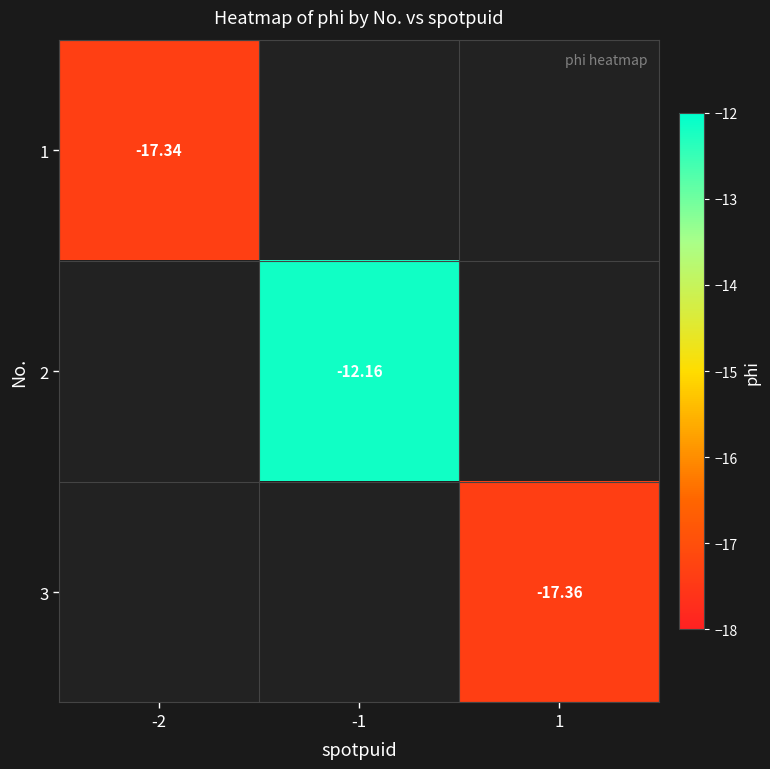

Which label corresponds to the smallest value in the chart?

1